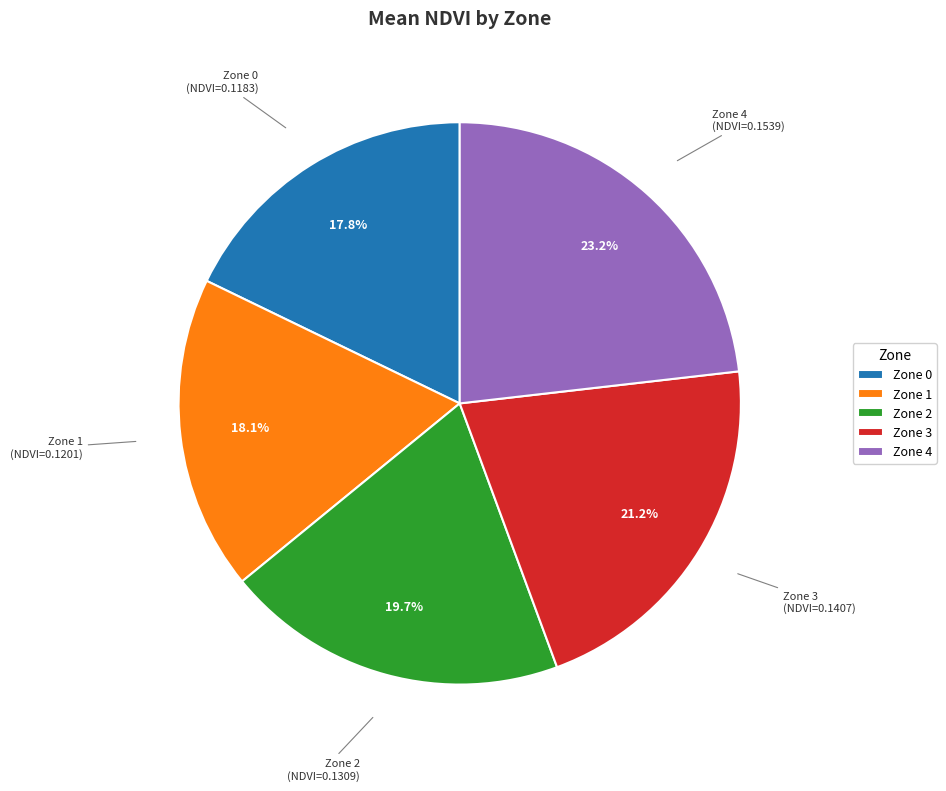

To the nearest percent, what percentage of the pie is Zone 1?

18%